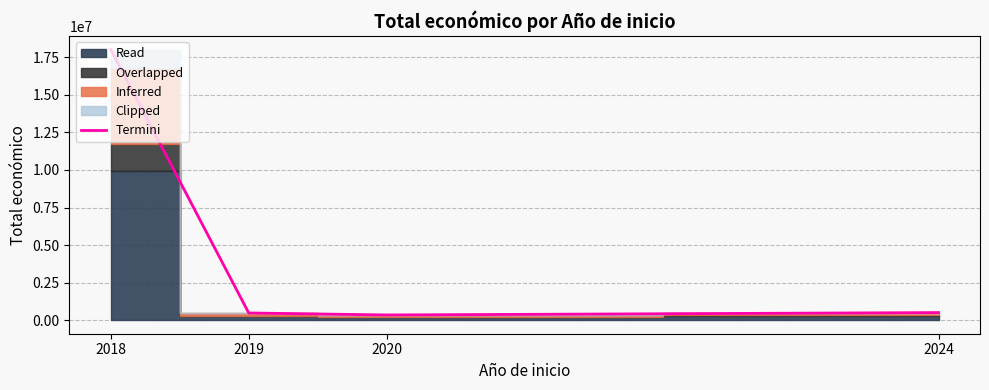

What is the difference between the values at 2024 and 2019?

26547.0